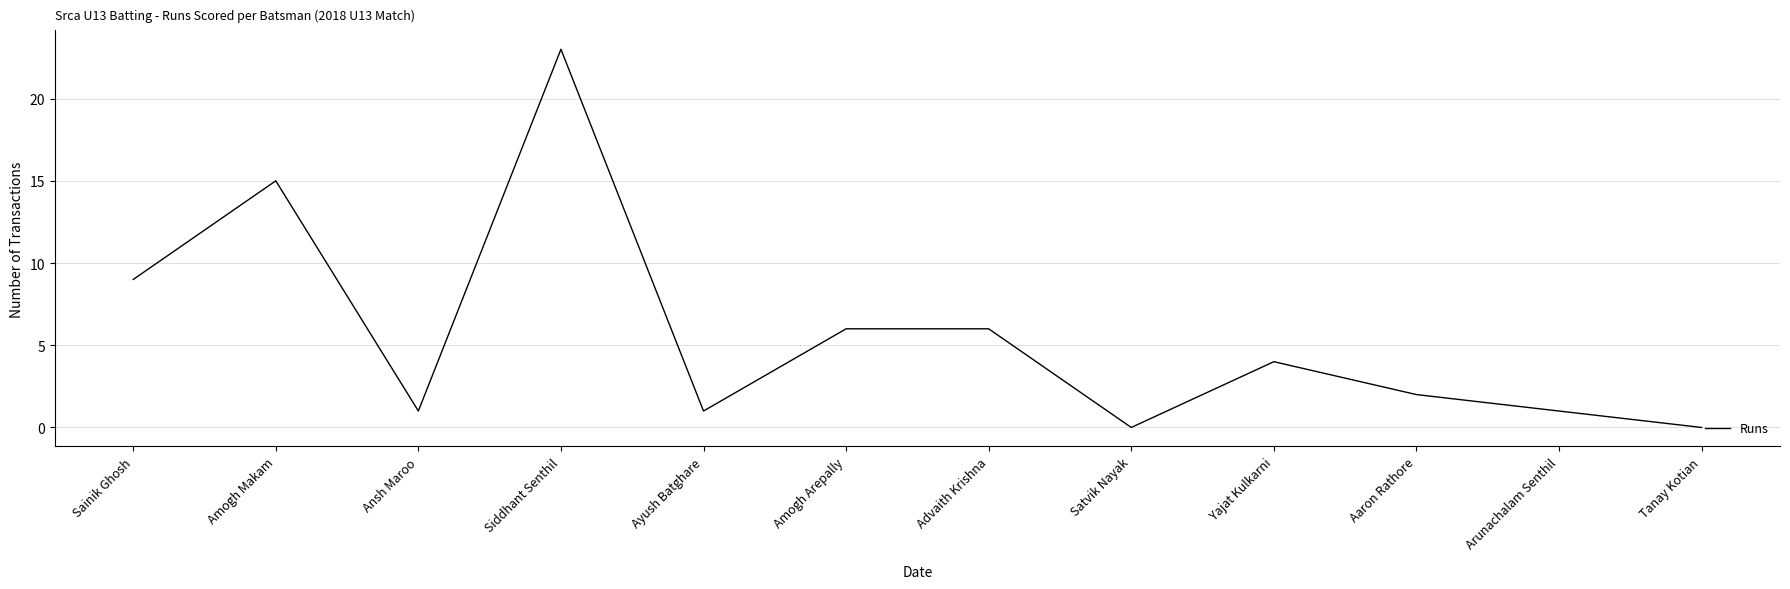

What position from the right is Arunachalam Senthil?

2